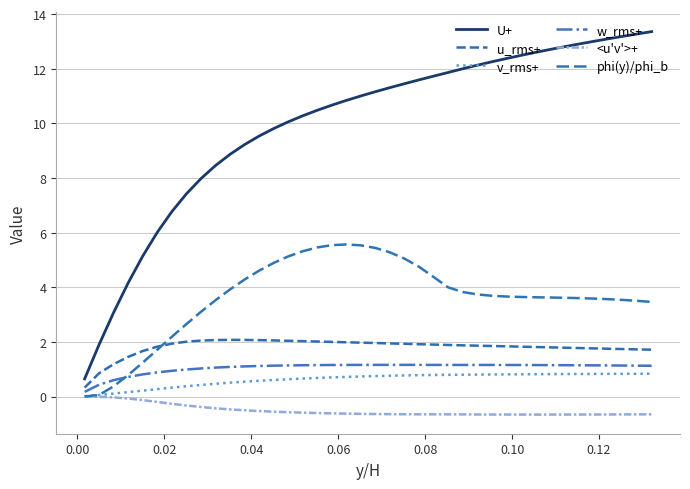

Reading left to right, transcribe all the data shown in this chart.

U+: 0.6	1.9	3.1	4.2	5.1	6.0	6.8	7.4	8.0	8.5	8.9	9.2	9.5	9.8	10.1	10.3	10.5	10.7	10.8	11.0	11.2	11.3	11.5	11.6	11.7	11.9	12.0	12.1	12.3	12.4	12.5	12.6	12.7	12.8	12.9	13.0	13.1	13.2	13.3	13.4
u_rms+: 0.3	0.9	1.2	1.5	1.7	1.8	1.9	2.0	2.0	2.1	2.1	2.1	2.1	2.1	2.0	2.0	2.0	2.0	2.0	2.0	2.0	1.9	1.9	1.9	1.9	1.9	1.9	1.9	1.9	1.8	1.8	1.8	1.8	1.8	1.8	1.8	1.8	1.7	1.7	1.7
v_rms+: 0.0	0.1	0.1	0.2	0.2	0.3	0.3	0.4	0.4	0.5	0.5	0.5	0.6	0.6	0.6	0.7	0.7	0.7	0.7	0.7	0.7	0.8	0.8	0.8	0.8	0.8	0.8	0.8	0.8	0.8	0.8	0.8	0.8	0.8	0.8	0.8	0.8	0.8	0.8	0.8
w_rms+: 0.2	0.4	0.6	0.7	0.8	0.9	0.9	1.0	1.0	1.1	1.1	1.1	1.1	1.1	1.1	1.1	1.2	1.2	1.2	1.2	1.2	1.2	1.2	1.2	1.2	1.2	1.2	1.2	1.2	1.2	1.2	1.2	1.2	1.1	1.1	1.1	1.1	1.1	1.1	1.1
<u'v'>+: -0.0	-0.0	-0.0	-0.1	-0.1	-0.2	-0.3	-0.3	-0.4	-0.4	-0.5	-0.5	-0.5	-0.6	-0.6	-0.6	-0.6	-0.6	-0.6	-0.6	-0.6	-0.6	-0.6	-0.7	-0.7	-0.7	-0.7	-0.7	-0.7	-0.7	-0.7	-0.7	-0.7	-0.7	-0.7	-0.7	-0.7	-0.7	-0.7	-0.7
phi(y)/phi_b: 0.0	0.1	0.4	0.8	1.2	1.7	2.2	2.7	3.1	3.5	3.9	4.3	4.6	4.9	5.1	5.3	5.5	5.5	5.6	5.5	5.4	5.3	5.0	4.7	4.4	4.0	3.8	3.7	3.7	3.7	3.6	3.6	3.6	3.6	3.6	3.6	3.6	3.5	3.5	3.5